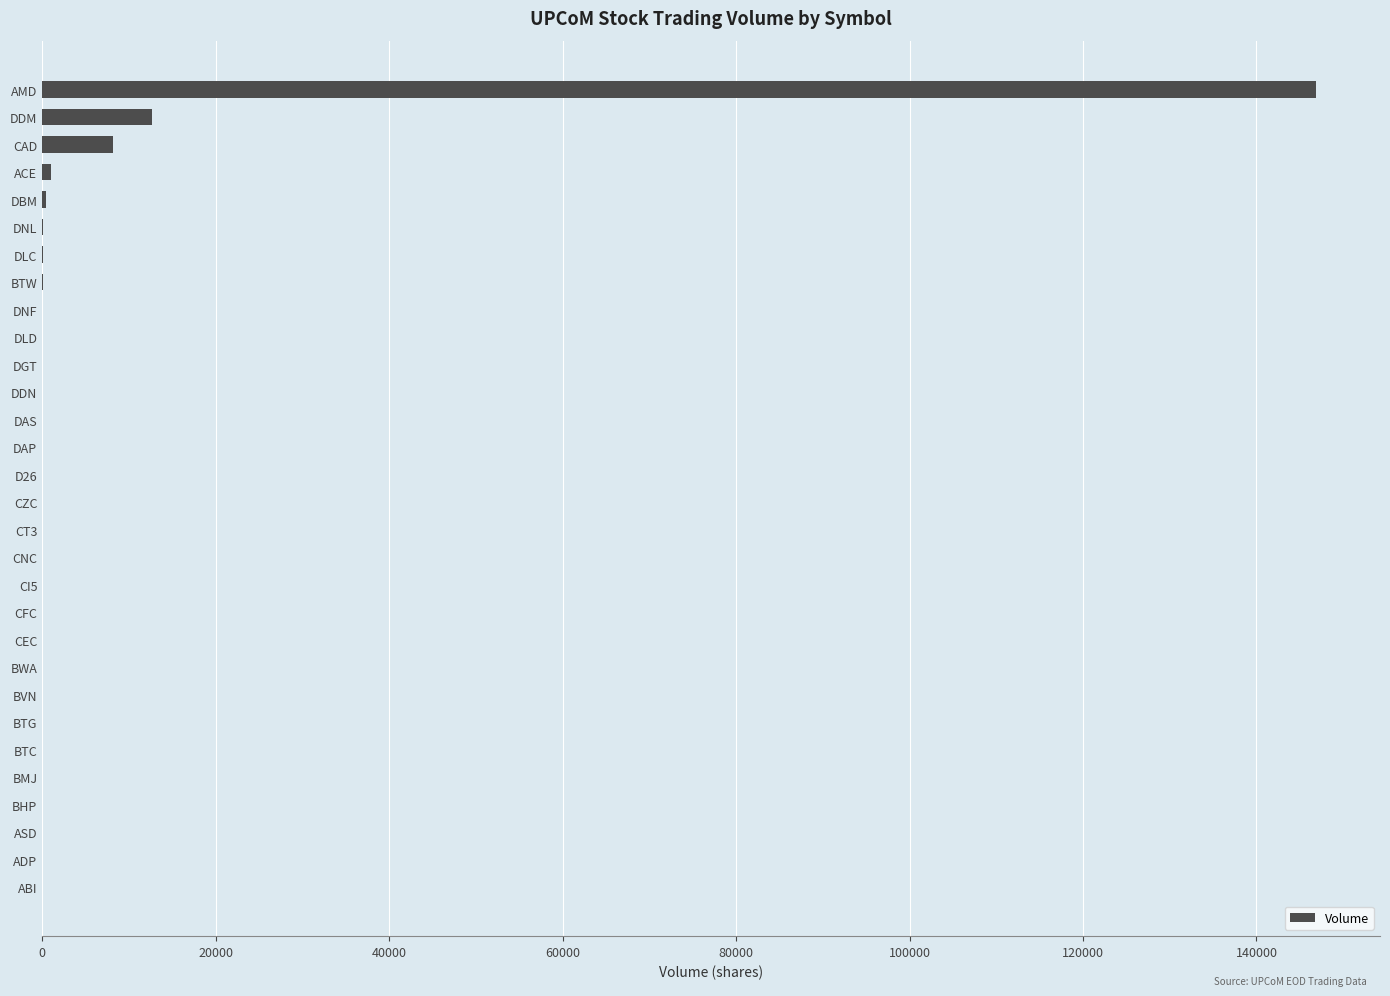

Where is the data nearest to the value 73450?

DDM